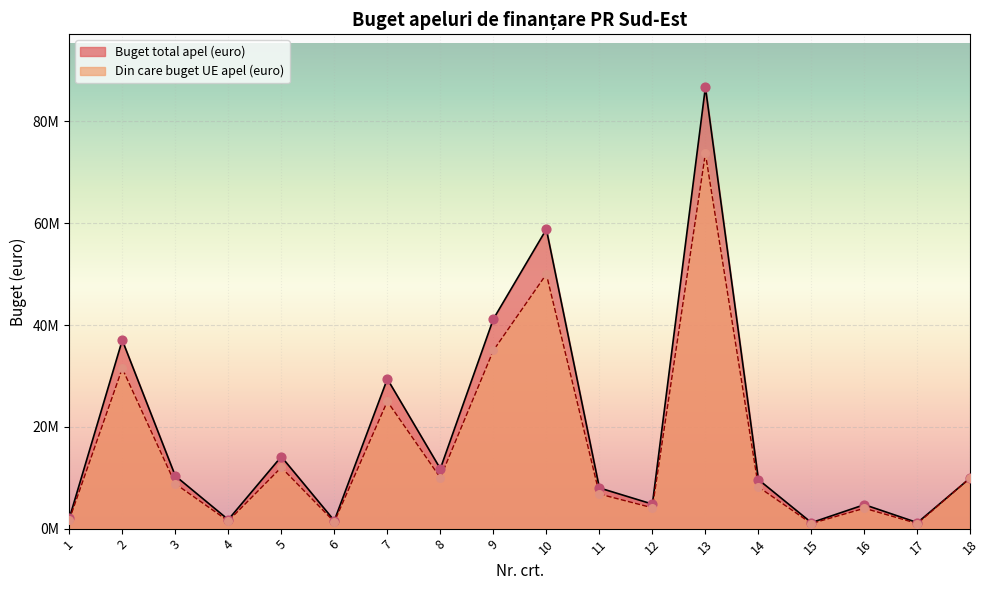

At how many categories does at least one series exceed 72271443?

1